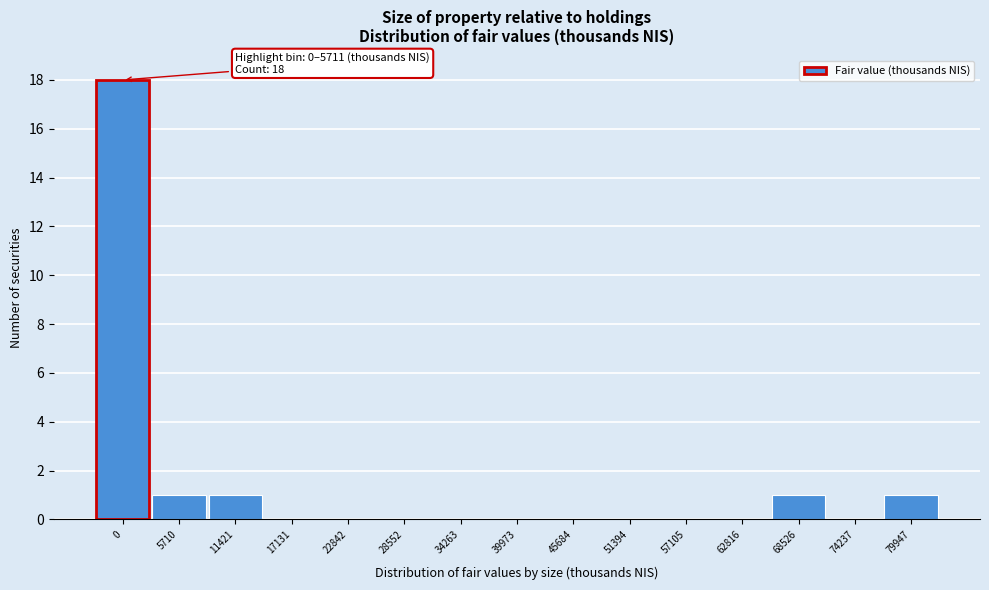

Reading left to right, transcribe all the data shown in this chart.

0=18	5710=1	11421=1	17131=0	22842=0	28552=0	34263=0	39973=0	45684=0	51394=0	57105=0	62816=0	68526=1	74237=0	79947=1